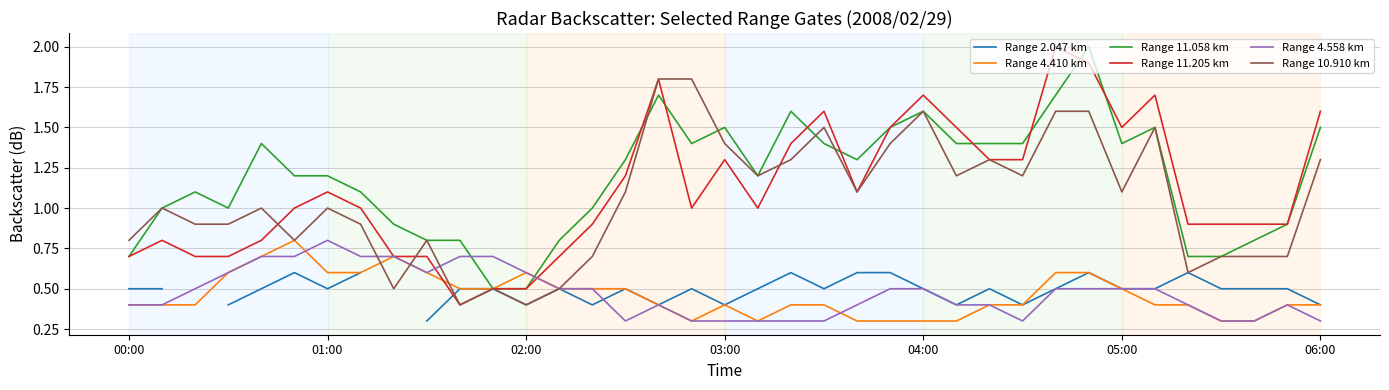

How many values in the Range 11.205 km series are below 1?

16